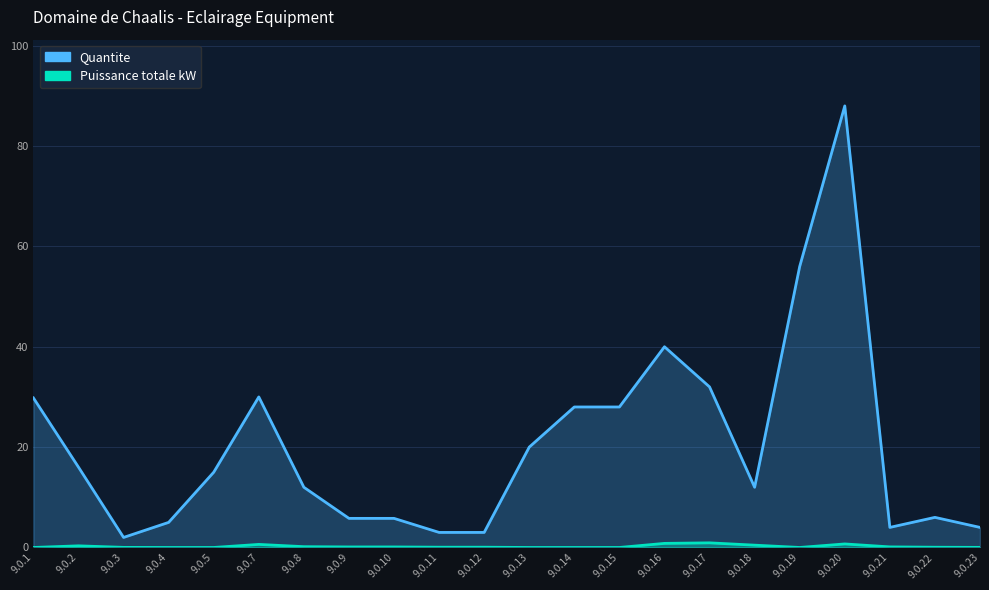

What is the value of the Quantite point at the 9th from the left?

5.8